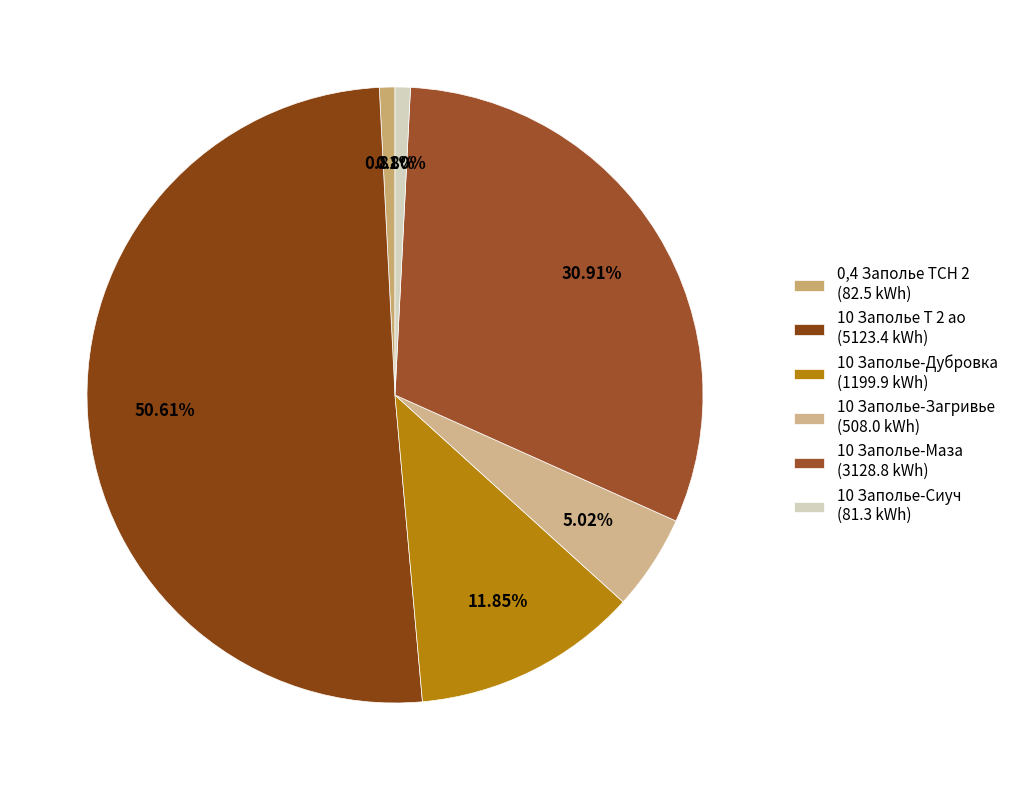

True or false: 10 Заполье-Загривье accounts for 5% of the total.

True